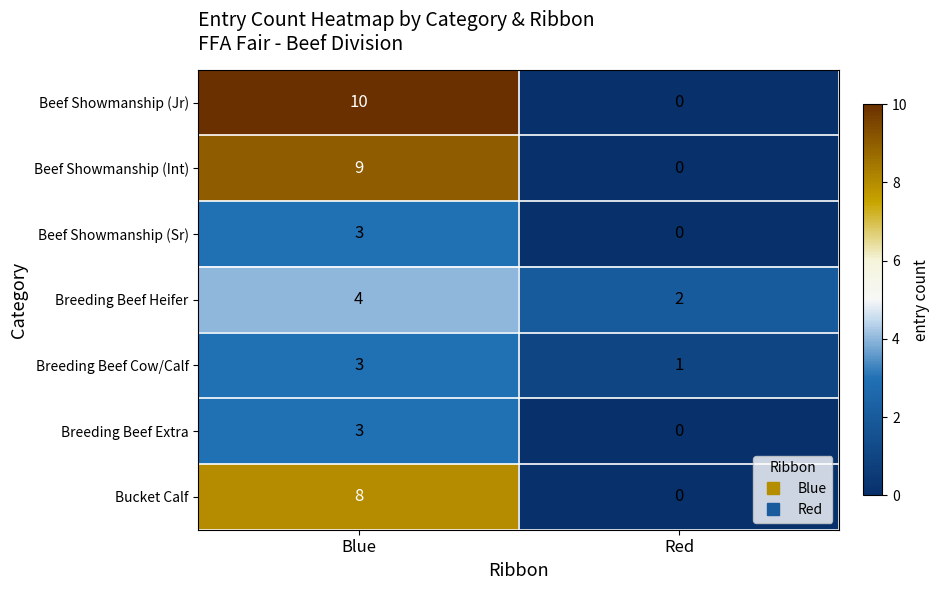

What is the difference between the highest and lowest values at Blue?

7